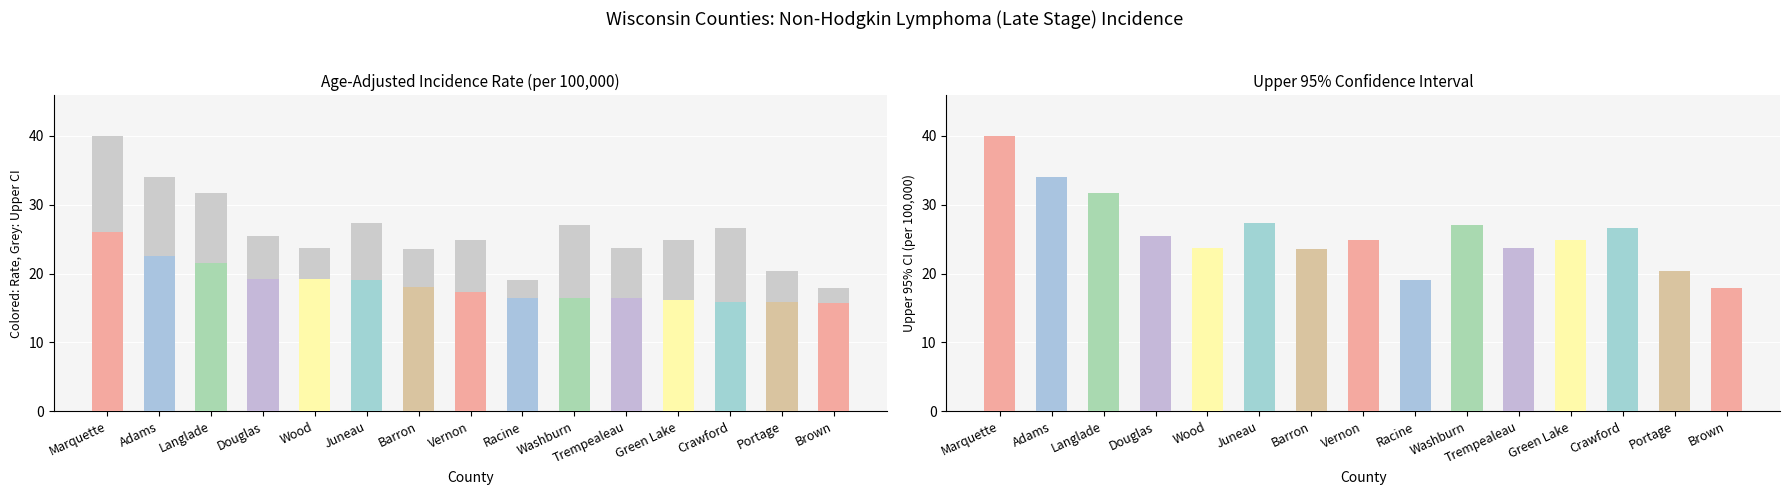

How many bars are there in total?

30